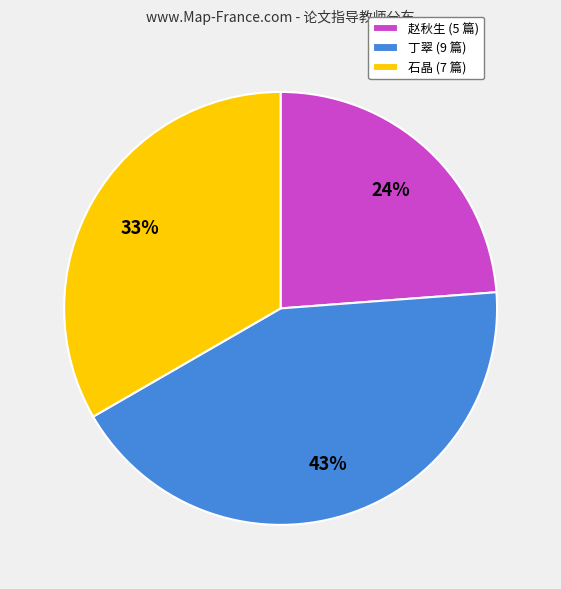

Rank the categories by value from lowest to highest.

赵秋生, 石晶, 丁翠